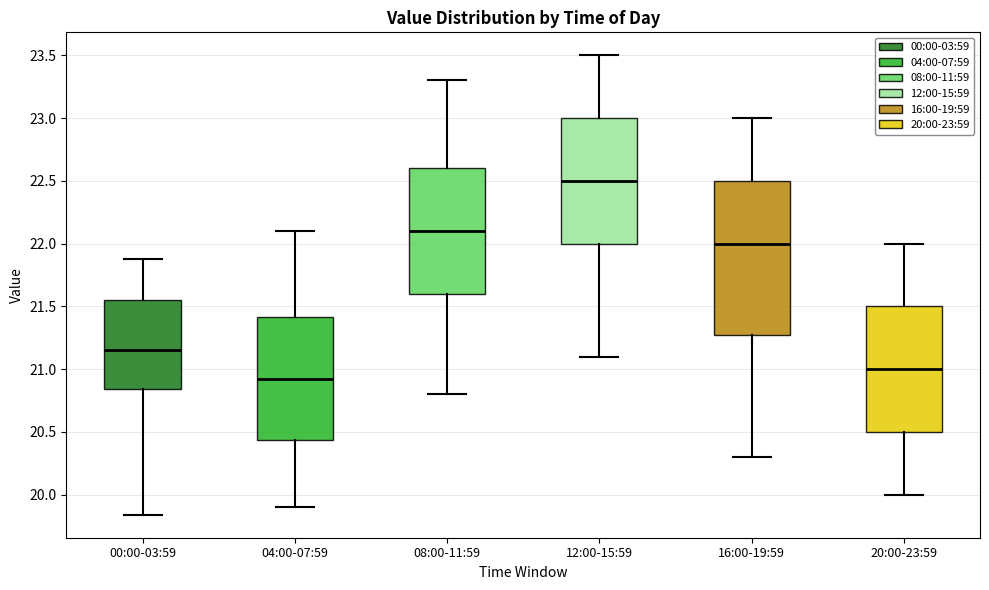

Which box is the tallest, from its lower edge to its upper edge?

16:00-19:59